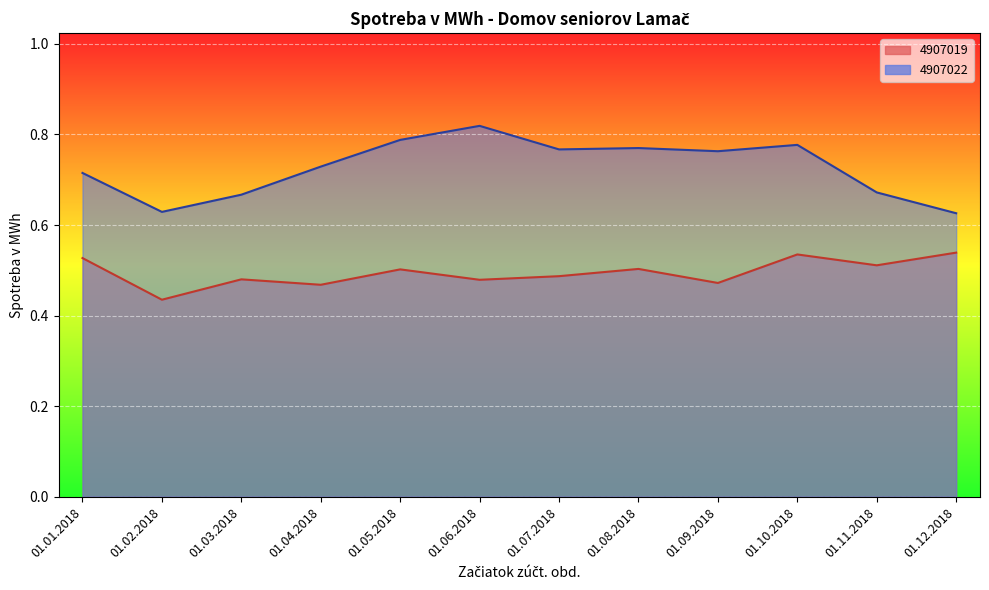

Reading left to right, list all the values displayed in this chart.

4907019: 0.5	0.4	0.5	0.5	0.5	0.5	0.5	0.5	0.5	0.5	0.5	0.5
4907022: 0.7	0.6	0.7	0.7	0.8	0.8	0.8	0.8	0.8	0.8	0.7	0.6